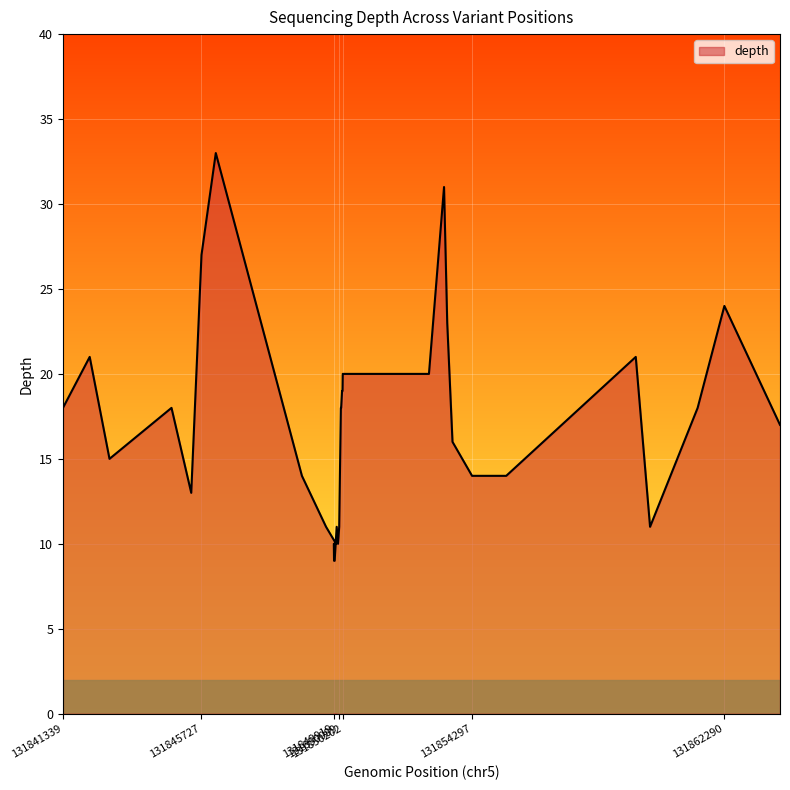

How many points are lower than both their immediate neighbors (excluding endpoints)?

4